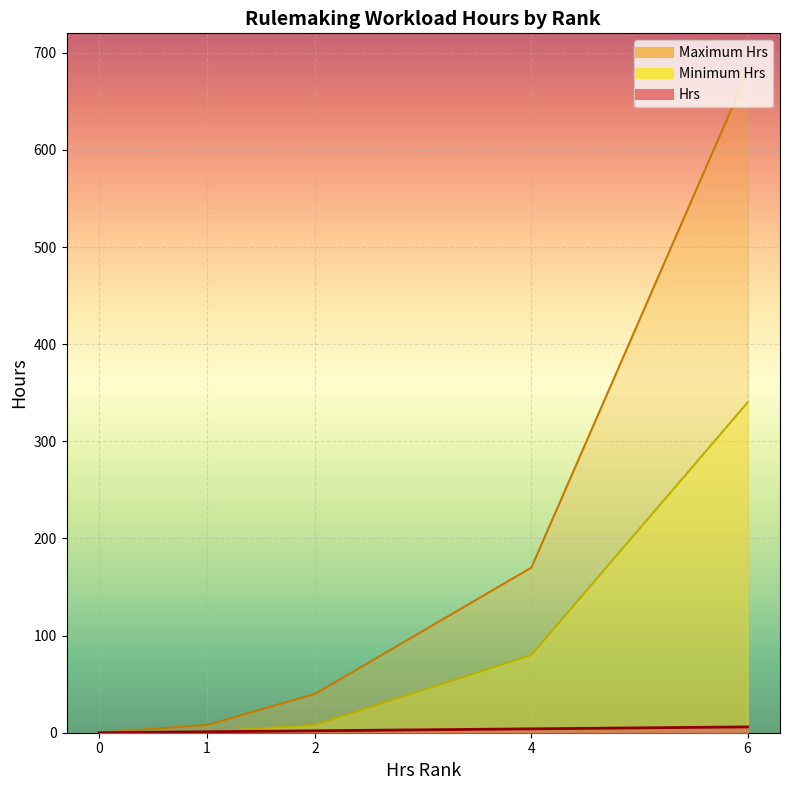

True or false: Minimum Hrs has a value of 1 at 1.

True